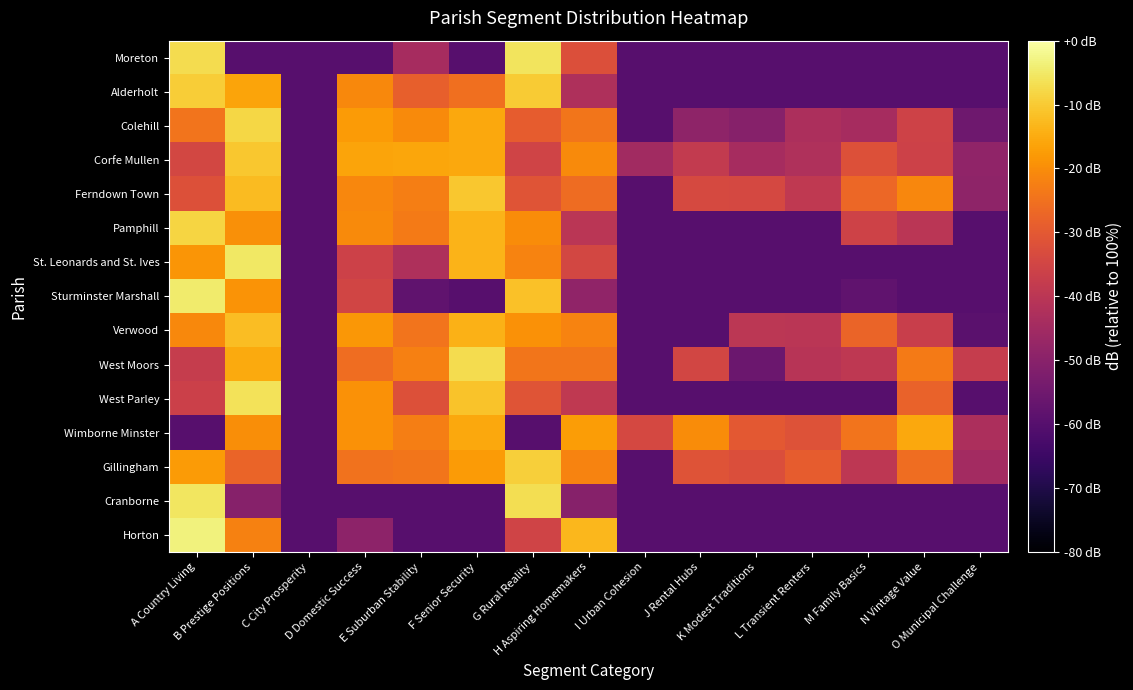

At which category is the sum across all series the highest?

B Prestige Positions